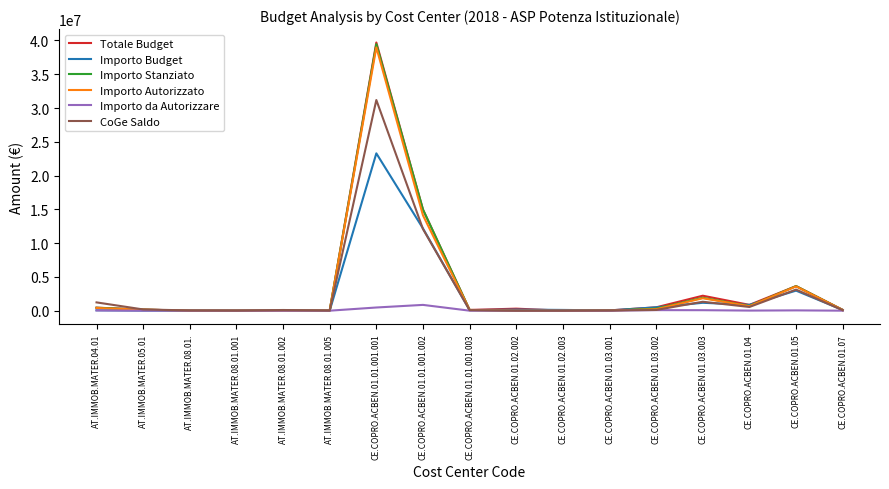

Where is Importo Autorizzato nearest to the value 19489465?

CE.COPRO.ACBEN.01.01.001.002